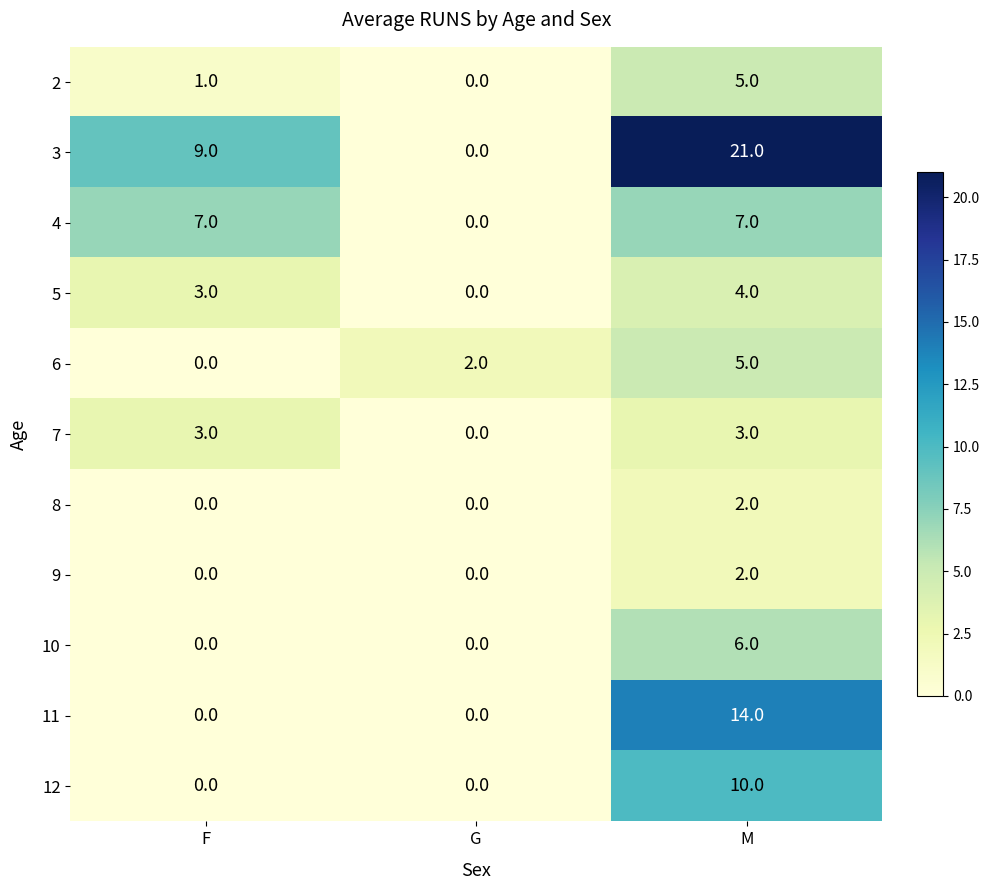

What is the sum of the 4 values at G and M?

7